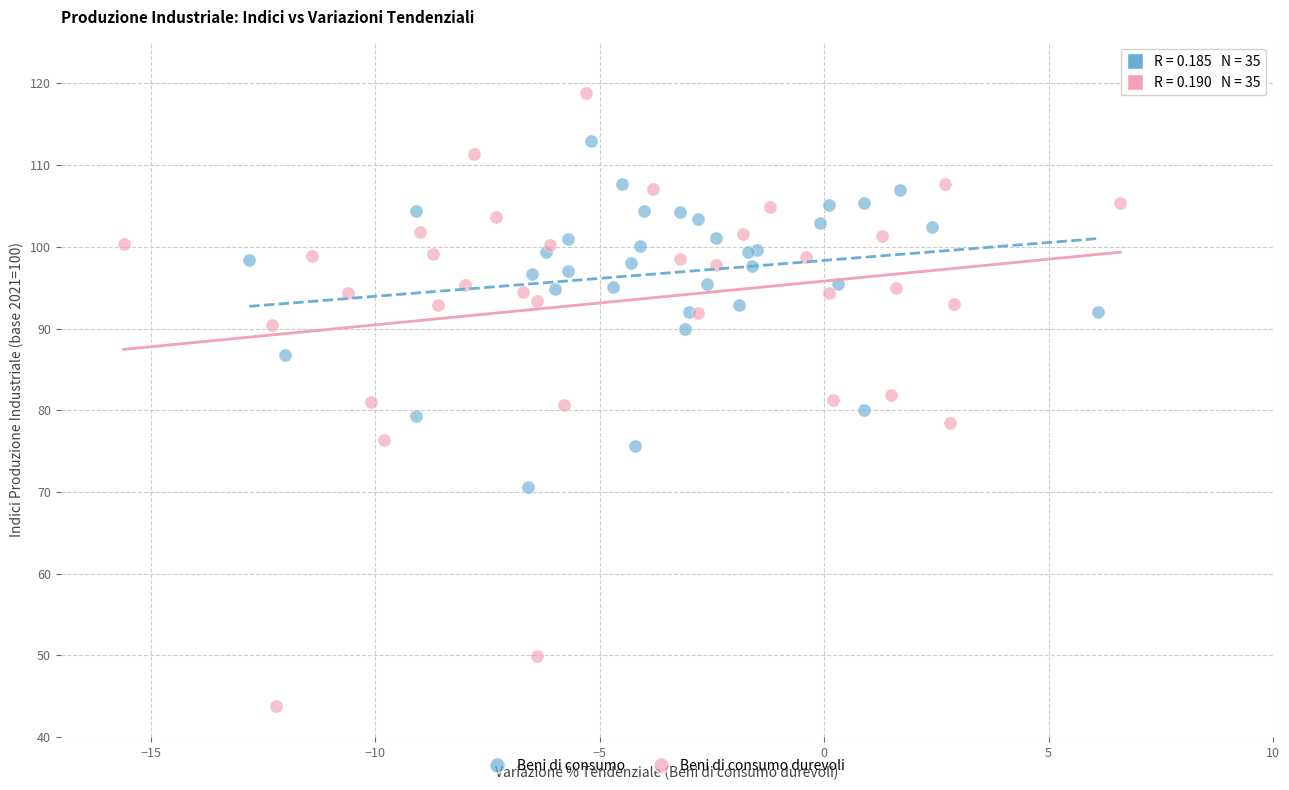

Which series contains the highest Y value?

Beni di consumo durevoli